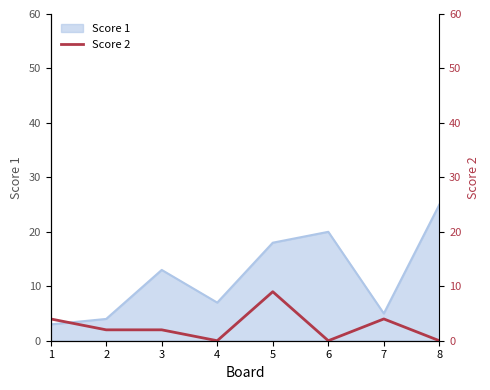

Is it true that the value at 7 is 7?

False